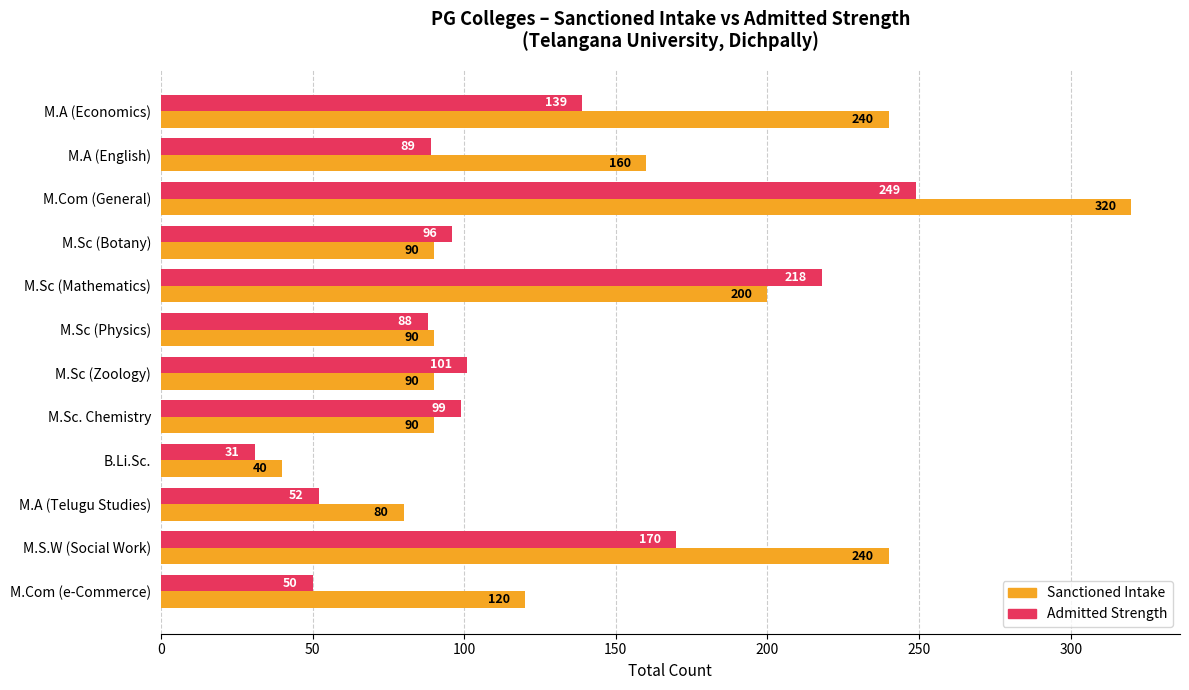

List the labels in order of Admitted Strength value, smallest first.

B.Li.Sc., M.Com (e-Commerce), M.A (Telugu Studies), M.Sc (Physics), M.A (English), M.Sc (Botany), M.Sc. Chemistry, M.Sc (Zoology), M.A (Economics), M.S.W (Social Work), M.Sc (Mathematics), M.Com (General)